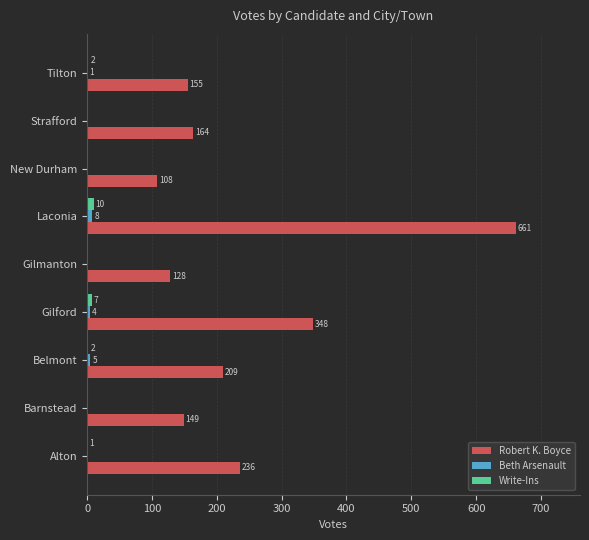

What is the sum of all Beth Arsenault values?

18